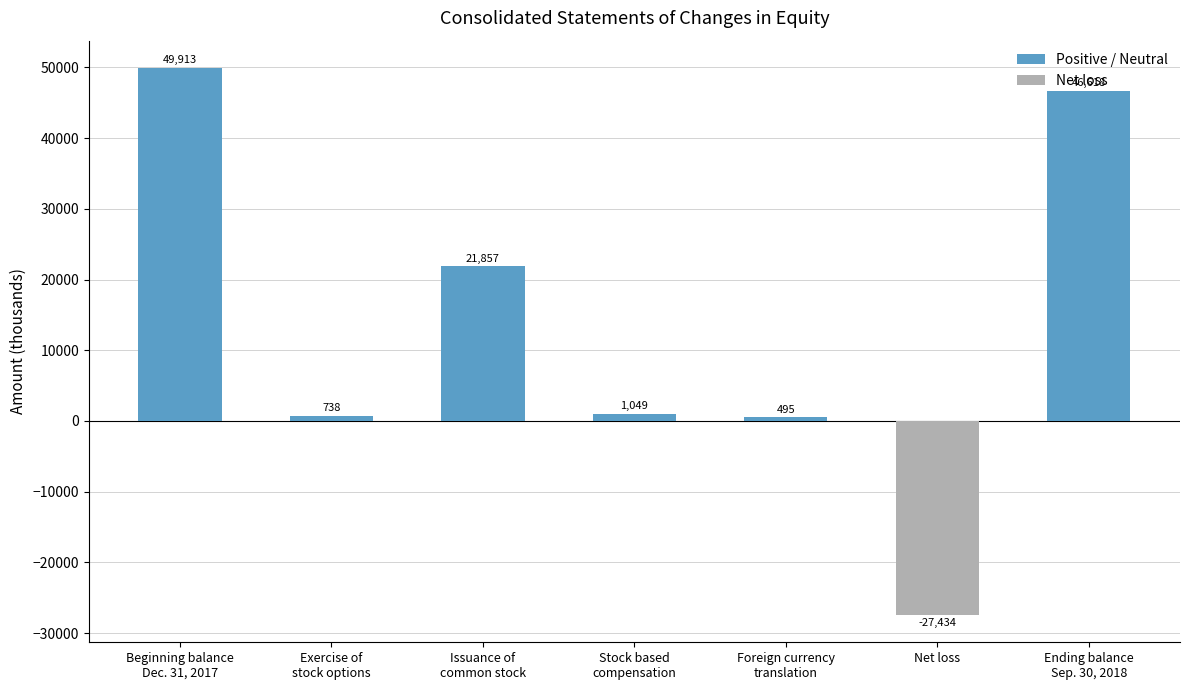

What is the difference between the second highest and second lowest values in the Positive / Neutral series?

45880